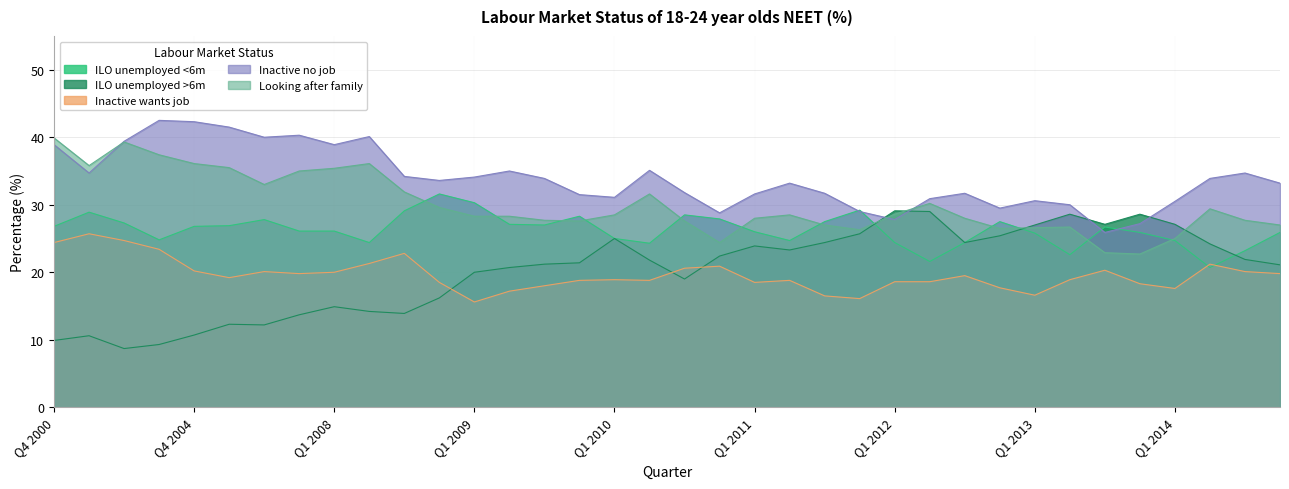

Where is the first local minimum for ILO unemployed >6m?

Q4 2002